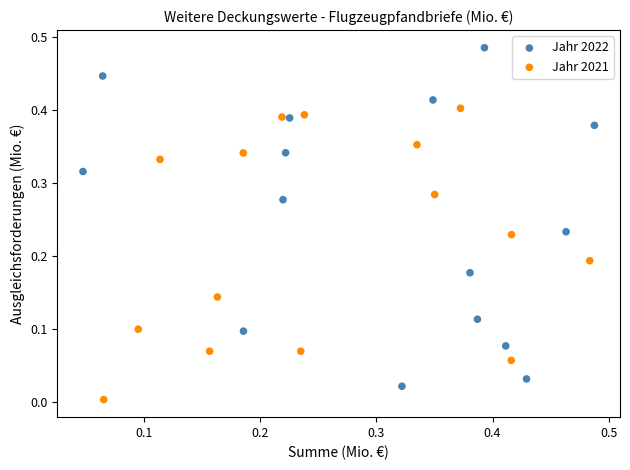

What are all the series names shown in the legend?

Jahr 2022, Jahr 2021